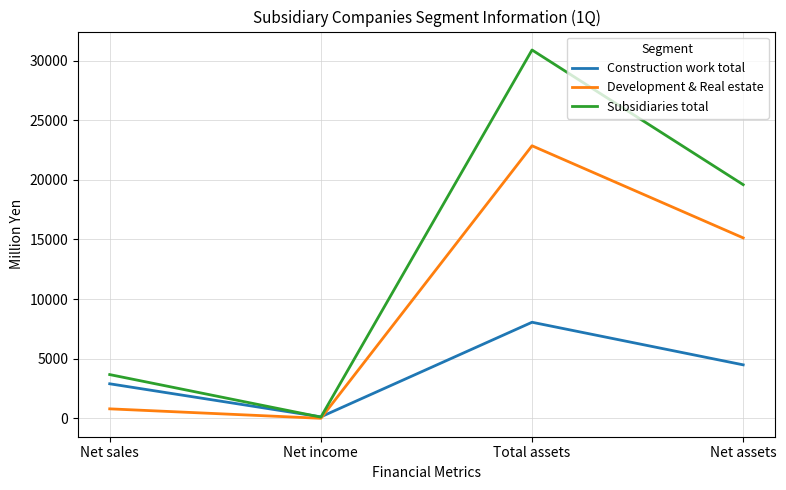

Which series has the largest total across all categories?

Subsidiaries total